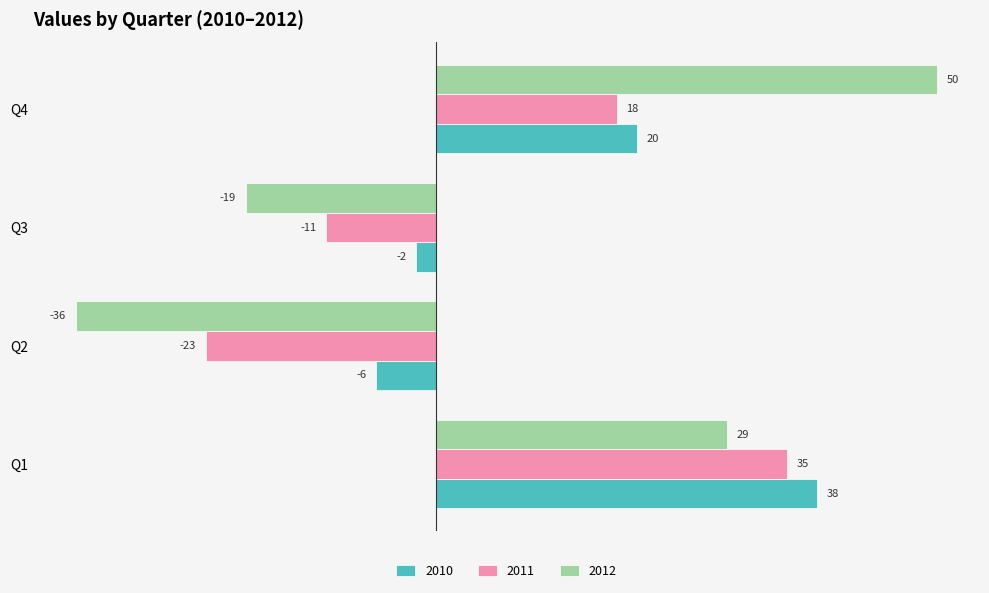

How many positive values does the 2012 series have?

2